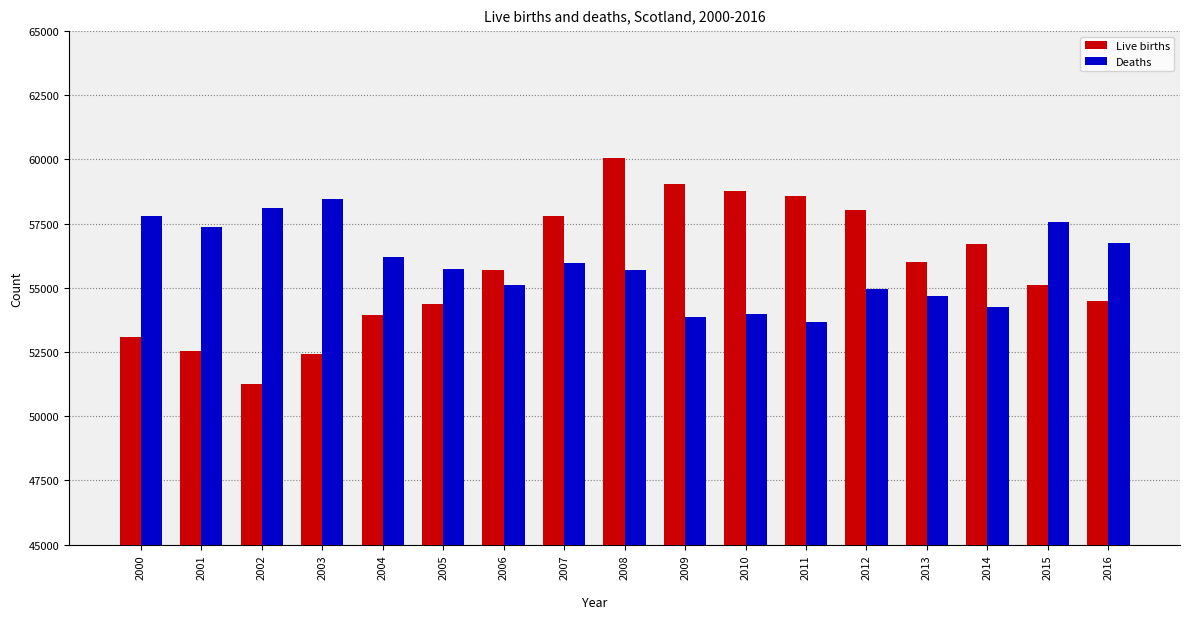

At which category does the chart reach its peak across all series?

2008